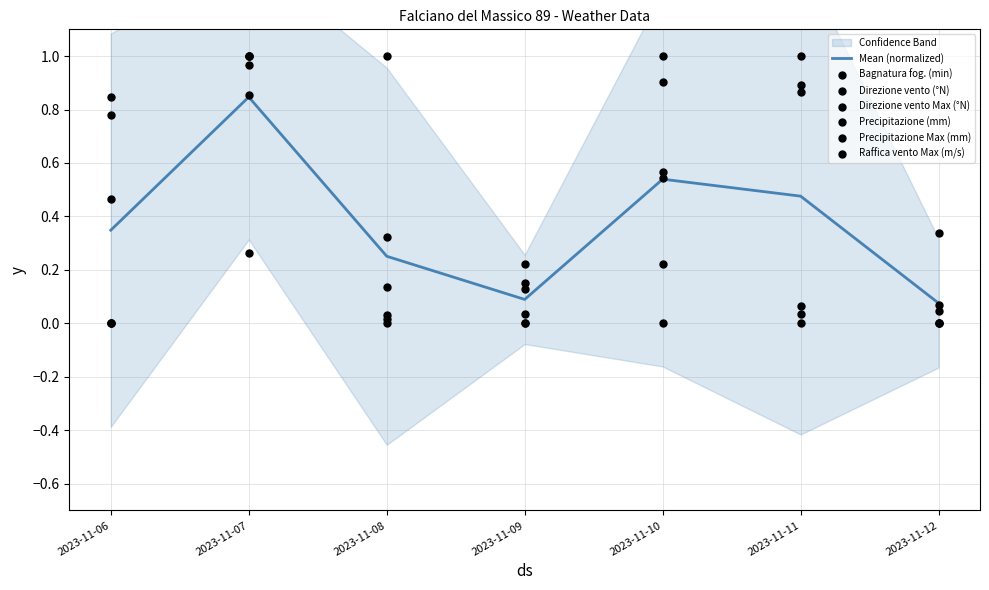

Which series reaches the maximum Y coordinate?

Bagnatura fog. (min)